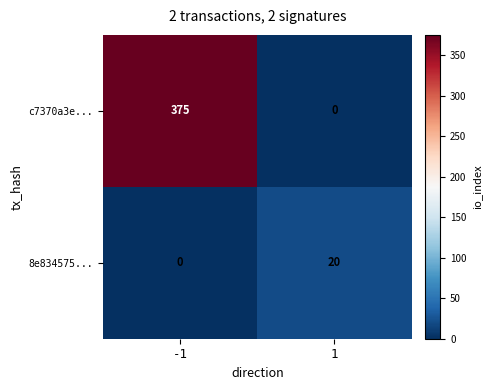

At which category is the sum across all series the highest?

-1